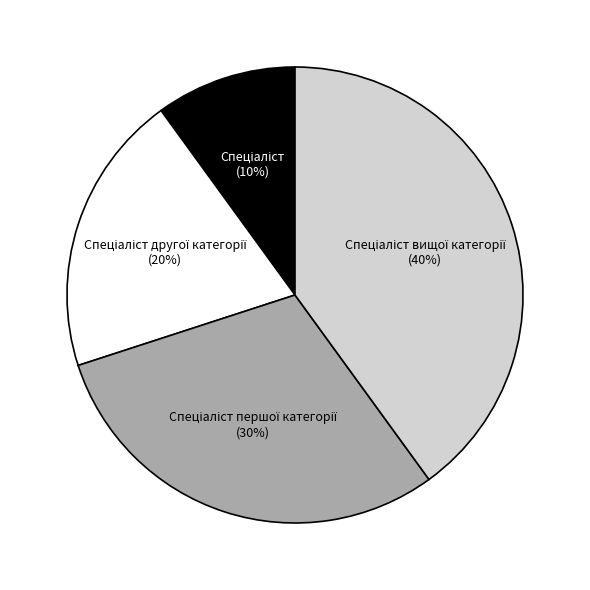

To the nearest percent, what is the difference between the largest and smallest slice percentages?

30%